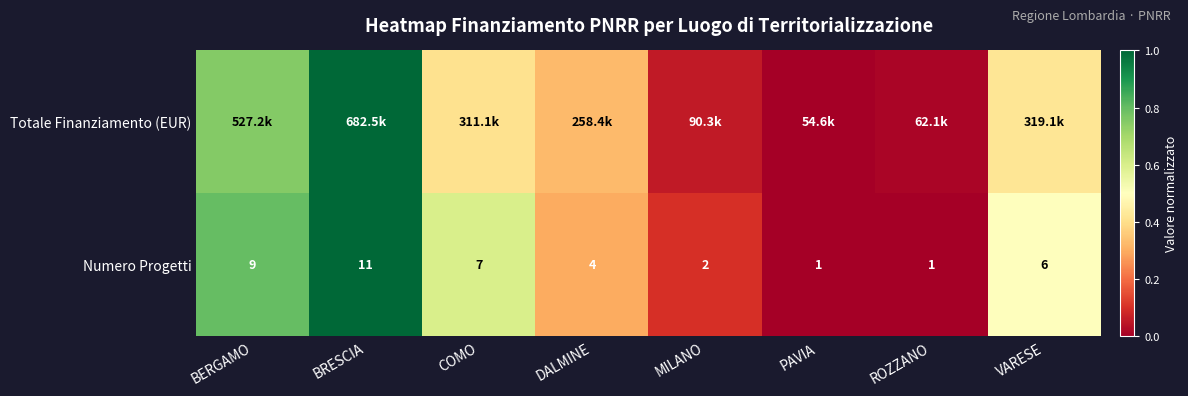

How many data points does each series have?

8